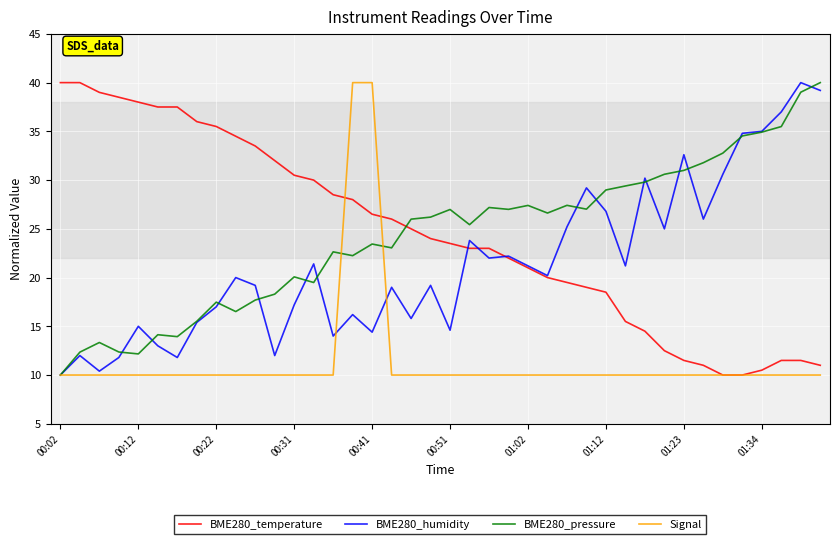

How many intersections are there between BME280_temperature and BME280_pressure?

1